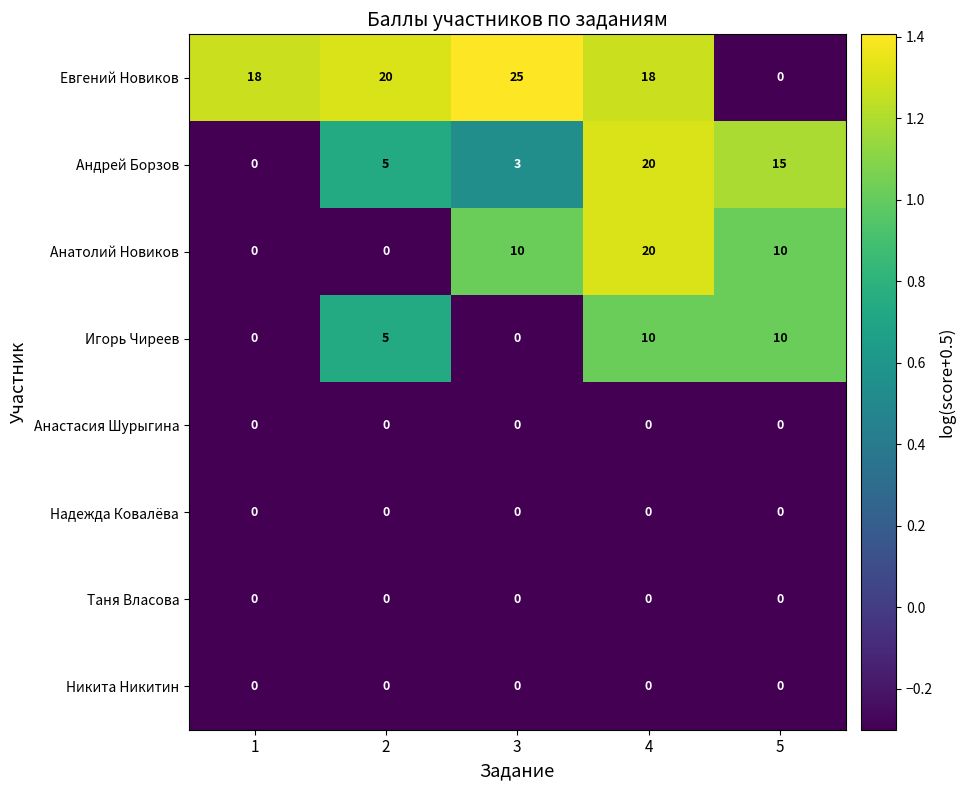

Which series has the widest spread of values?

Евгений Новиков